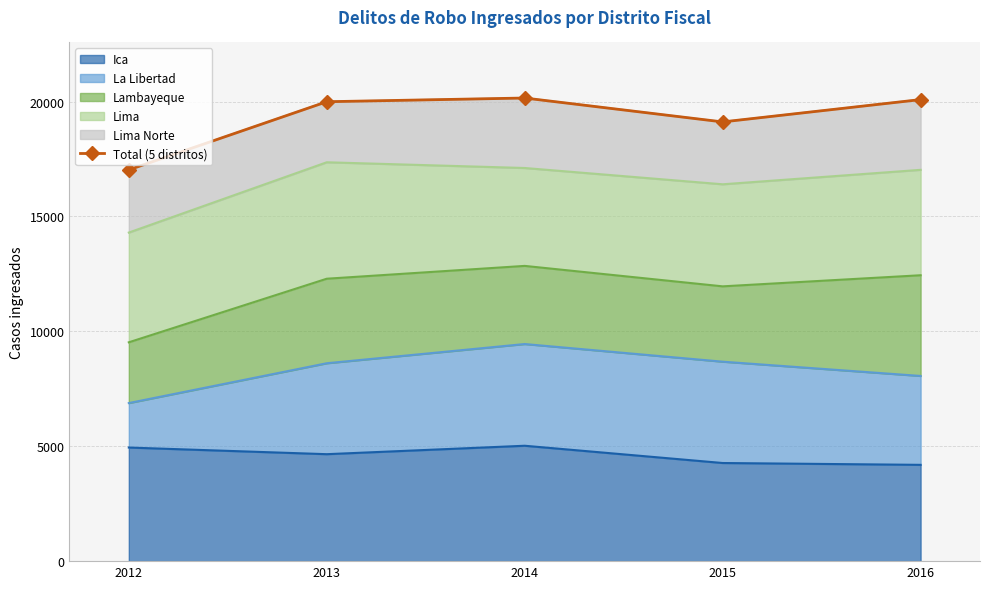

How many lines are shown in the chart?

1